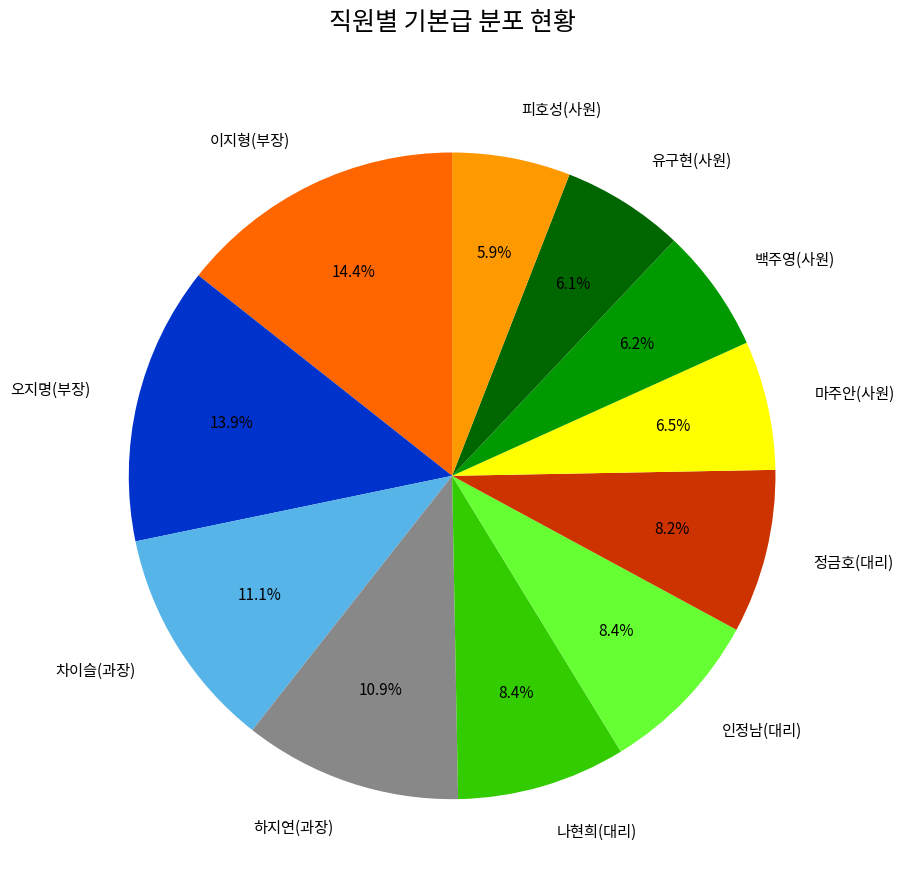

Does 하지연(과장) account for over 50% of the chart?

No